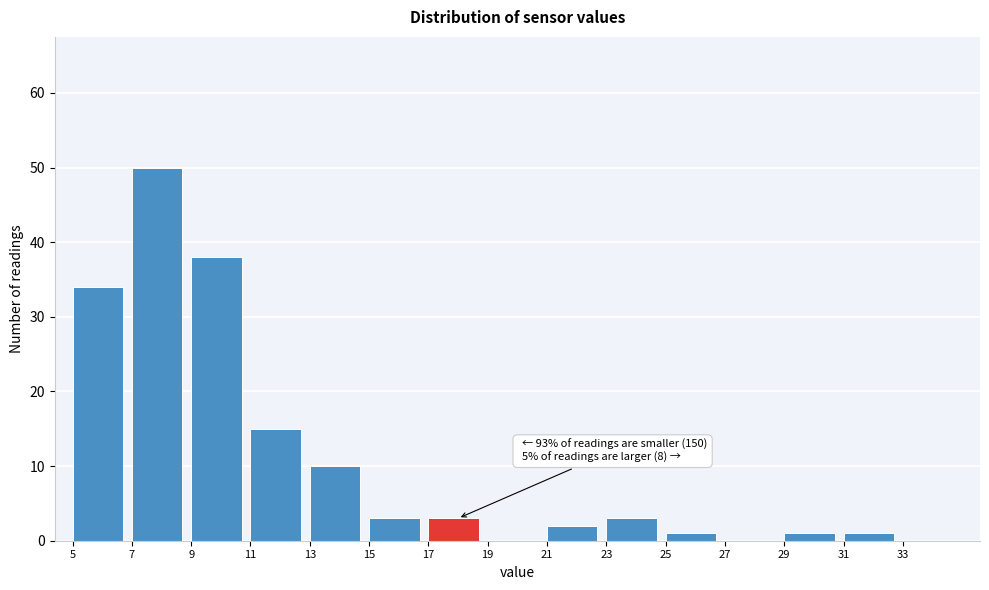

Which range on the x-axis has the tallest bar?

7 to 9